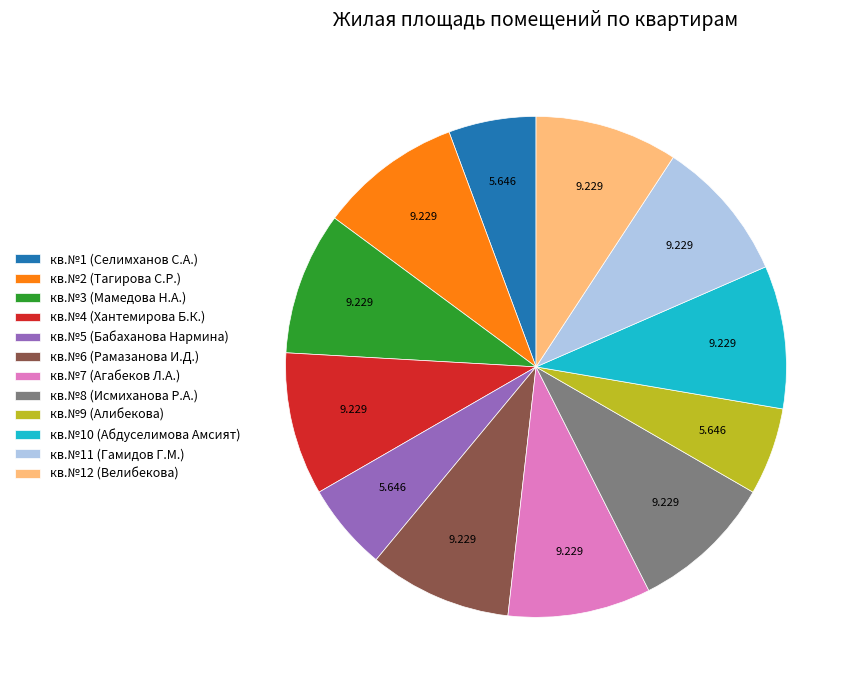

Do кв.№3 (Мамедова Н.А.) and кв.№4 (Хантемирова Б.К.) together represent more than half of the pie?

No